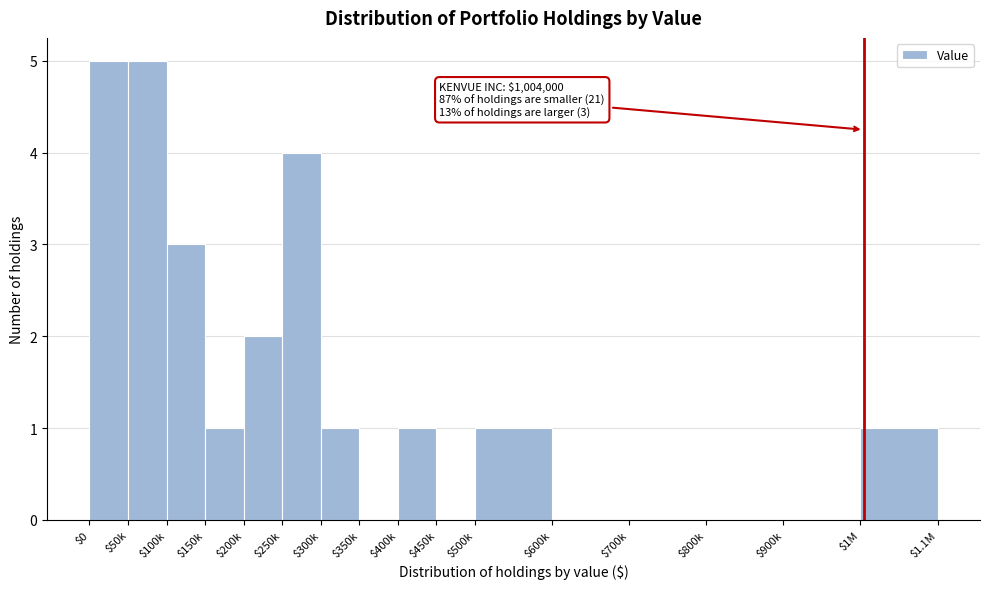

What is the sum of all values?

24